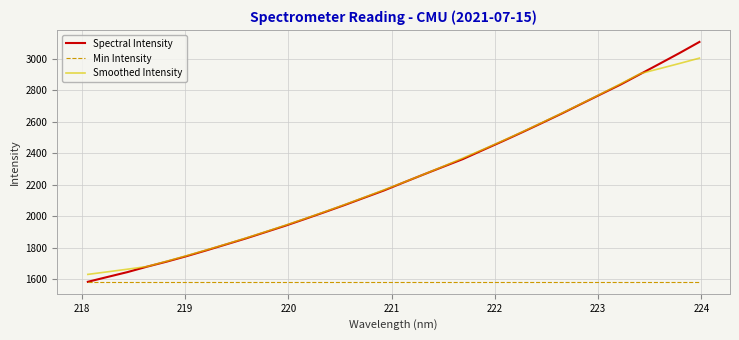

What is the sum of all Smoothed Intensity values?

71776.8